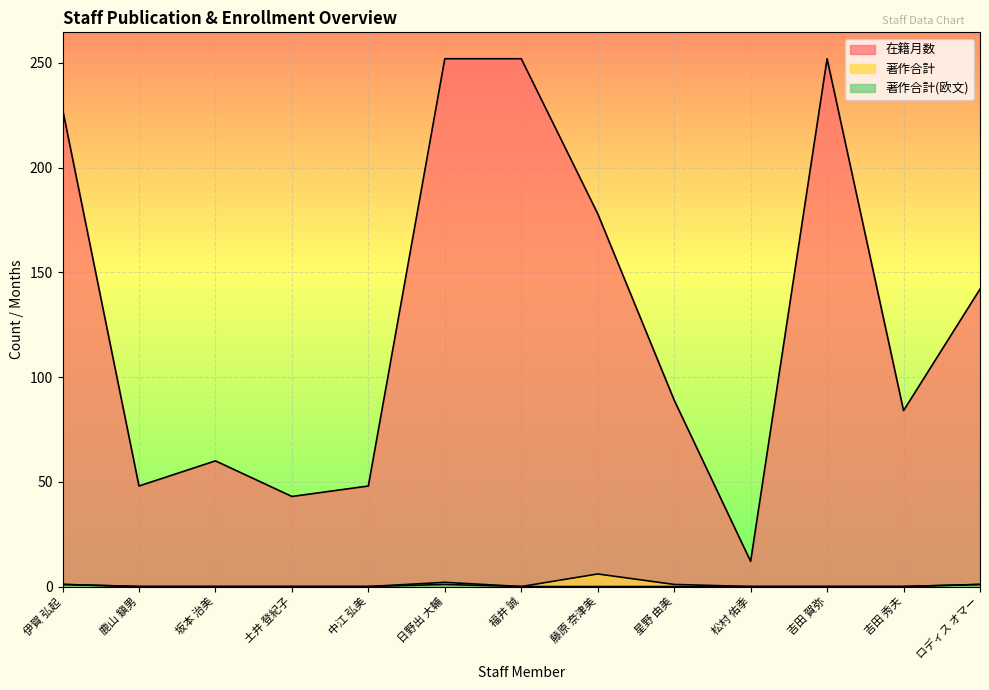

How many positive values does the 著作合計(欧文) series have?

3